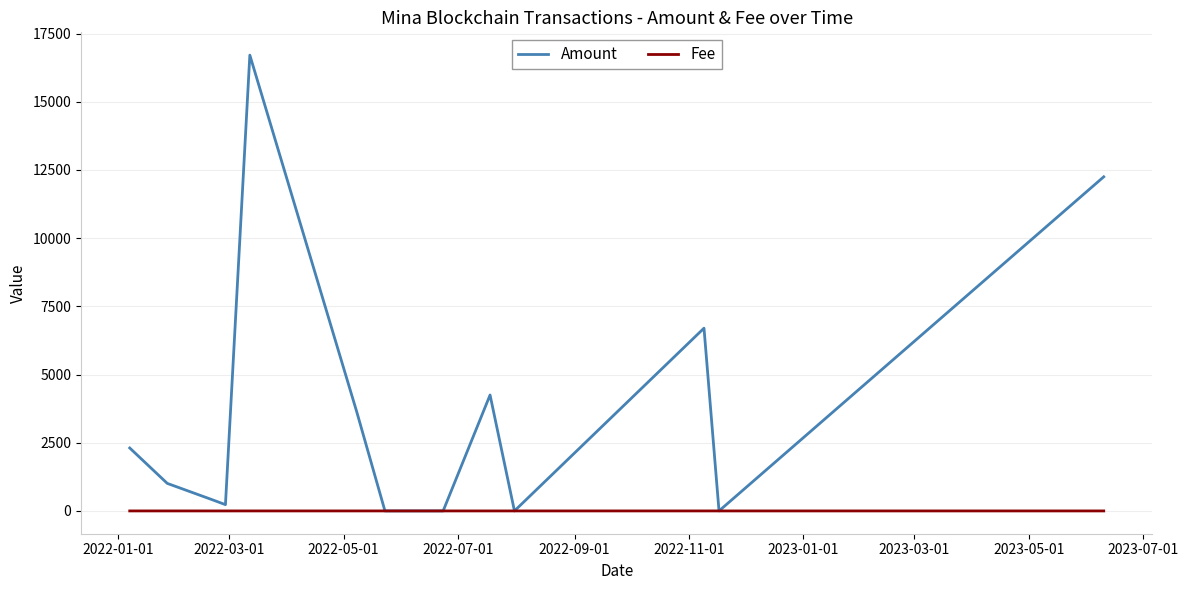

Rank the series by their maximum value, from highest to lowest.

Amount, Fee